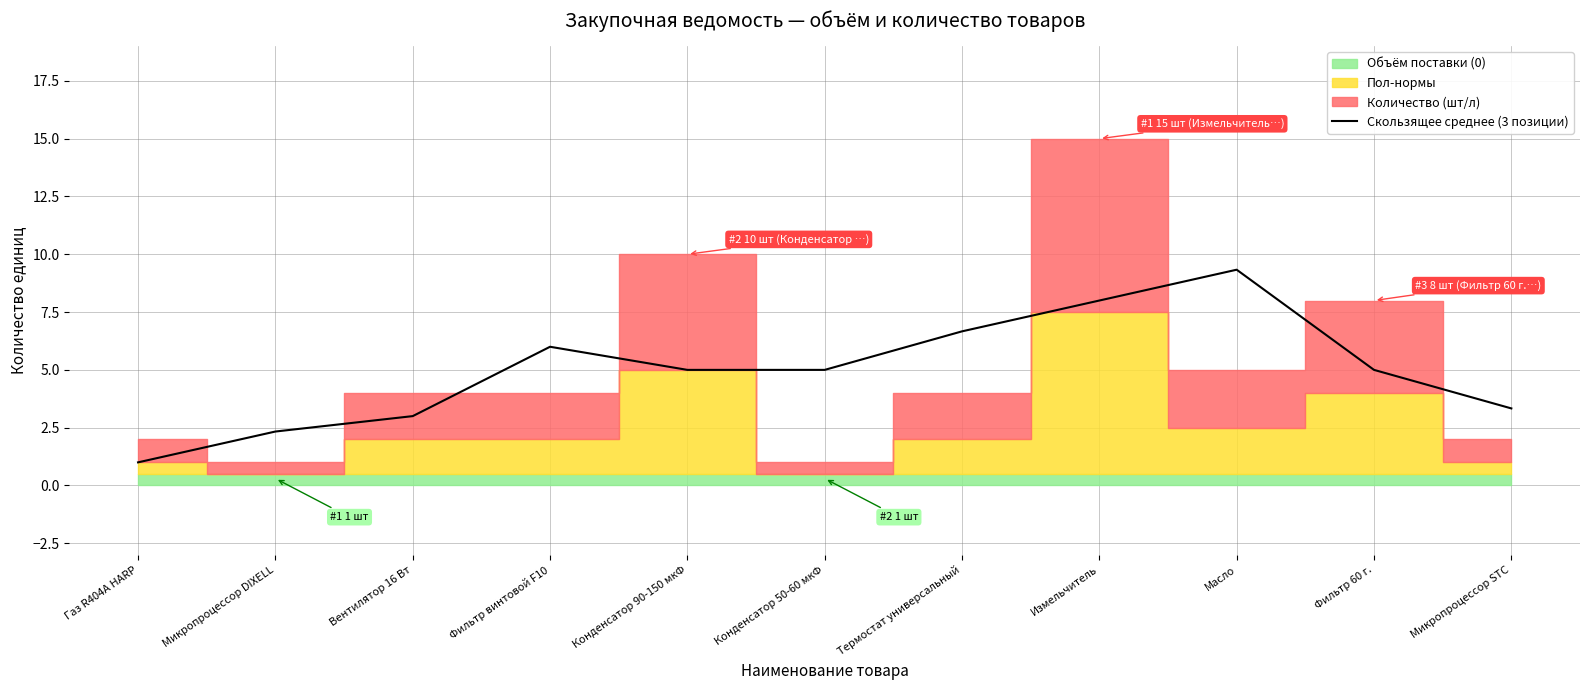

The chart shows a value of 6.7 at Фильтр 60 г.. True or false?

False